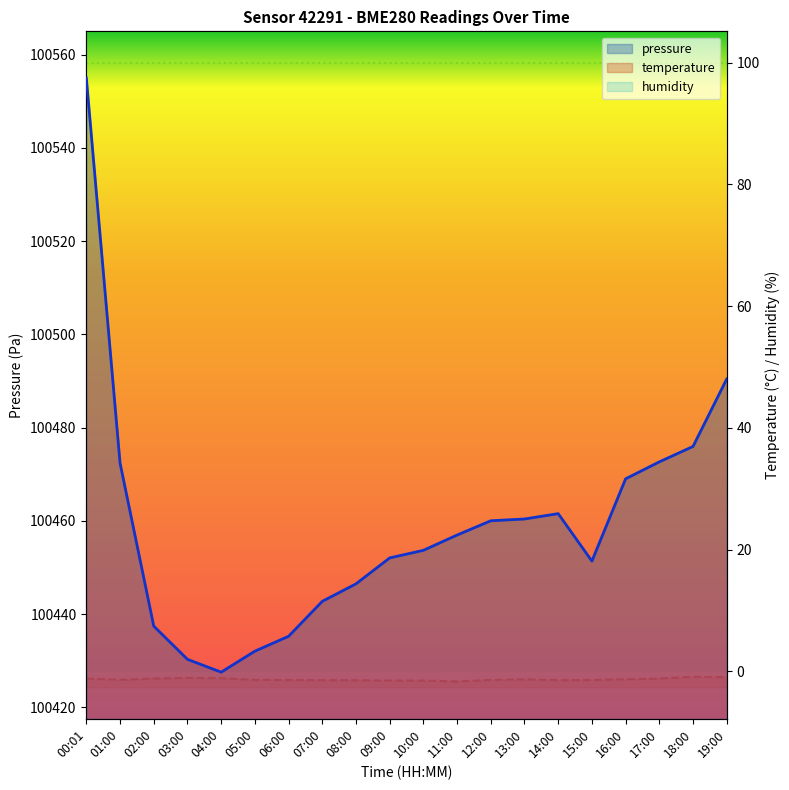

The pressure series shows 100461.6 at 14:00. True or false?

True